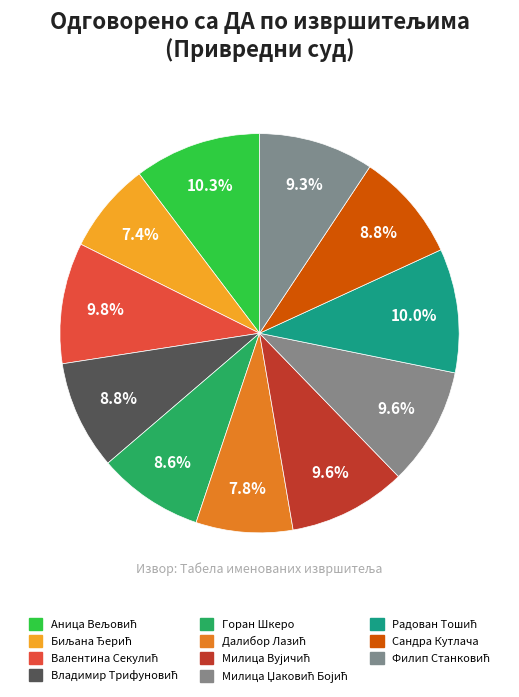

What is the total percentage of Милица Вујичић and Далибор Лазић?

17.4%